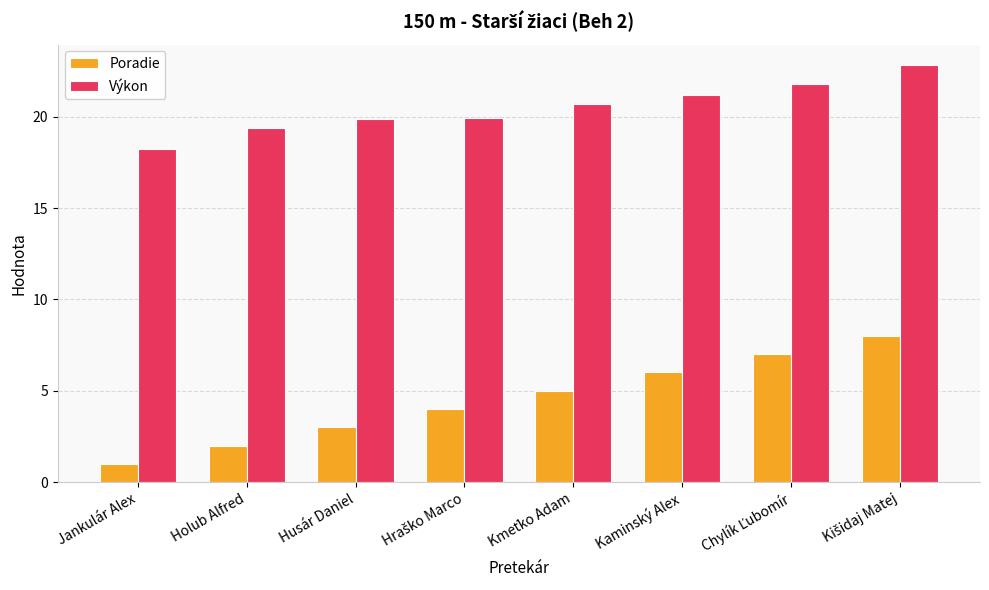

List the series in order of their overall mean, lowest first.

Poradie, Výkon